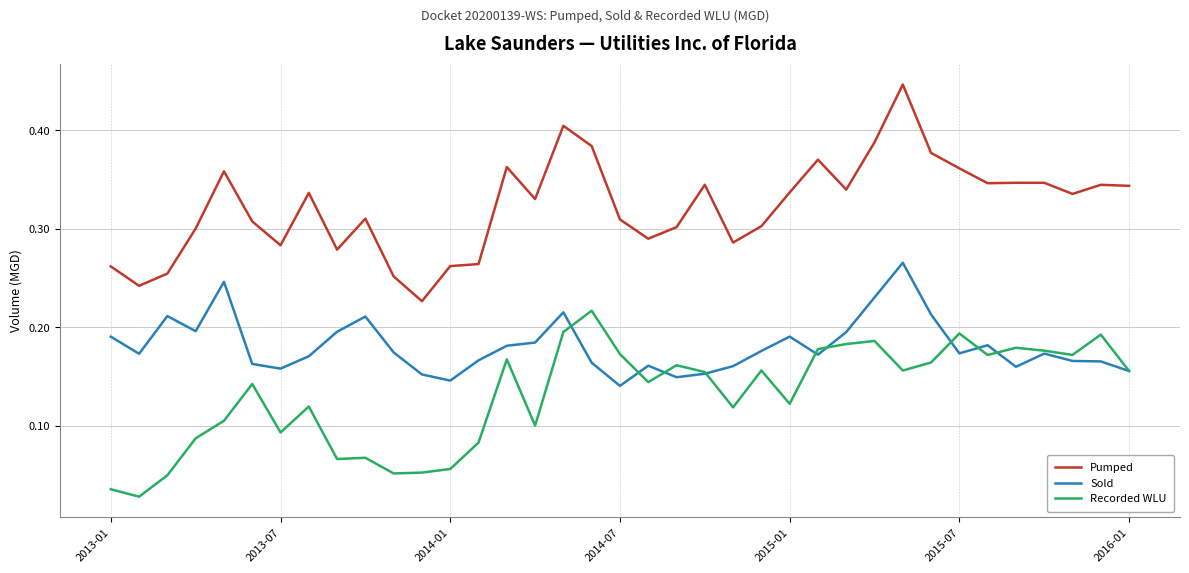

Does the chart have visible grid lines?

Yes